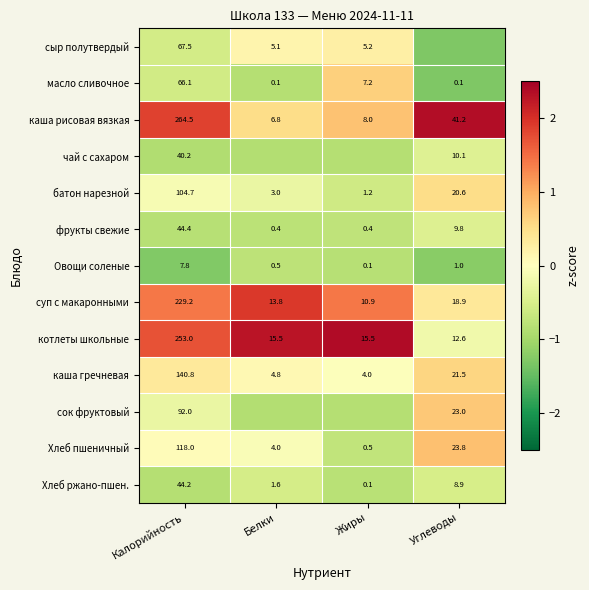

Where does the батон нарезной series first go above 20?

Калорийность